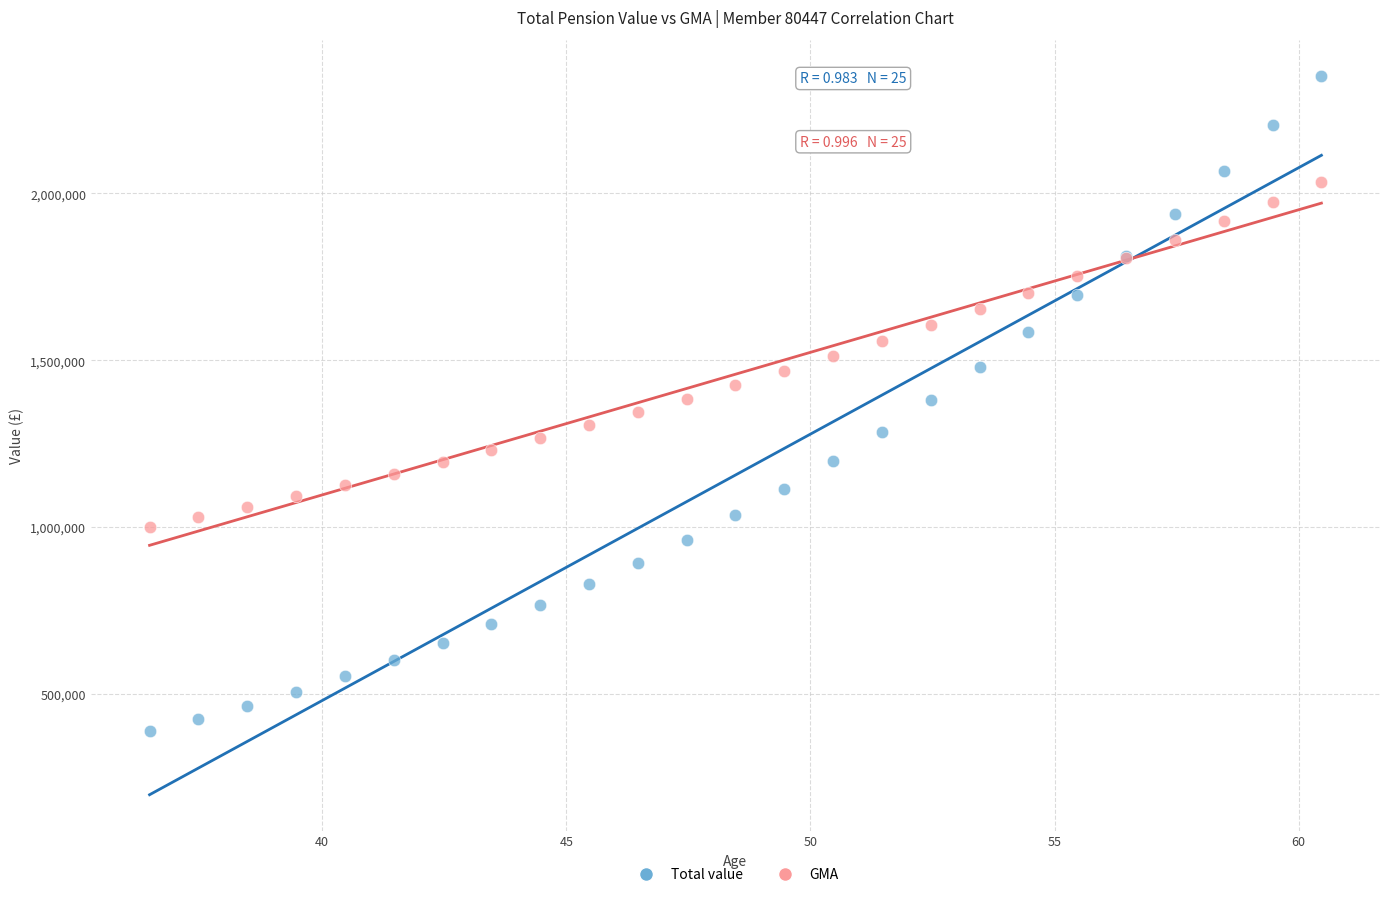

What is the X range (max minus min) for the scatter plot?

24.0